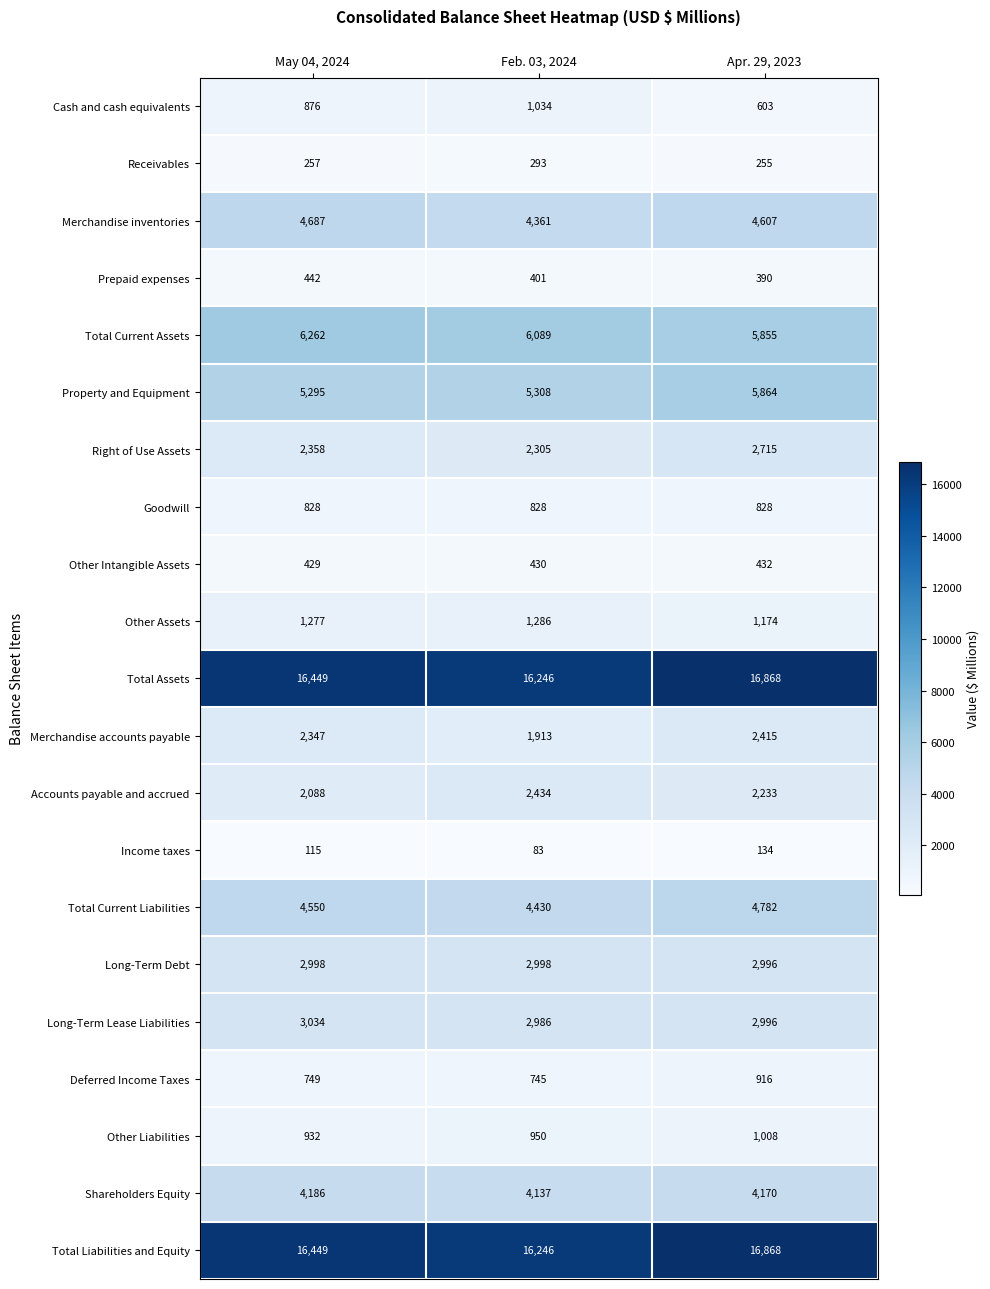

Is it true that Long-Term Lease Liabilities equals 2986 at Feb. 03, 2024?

True